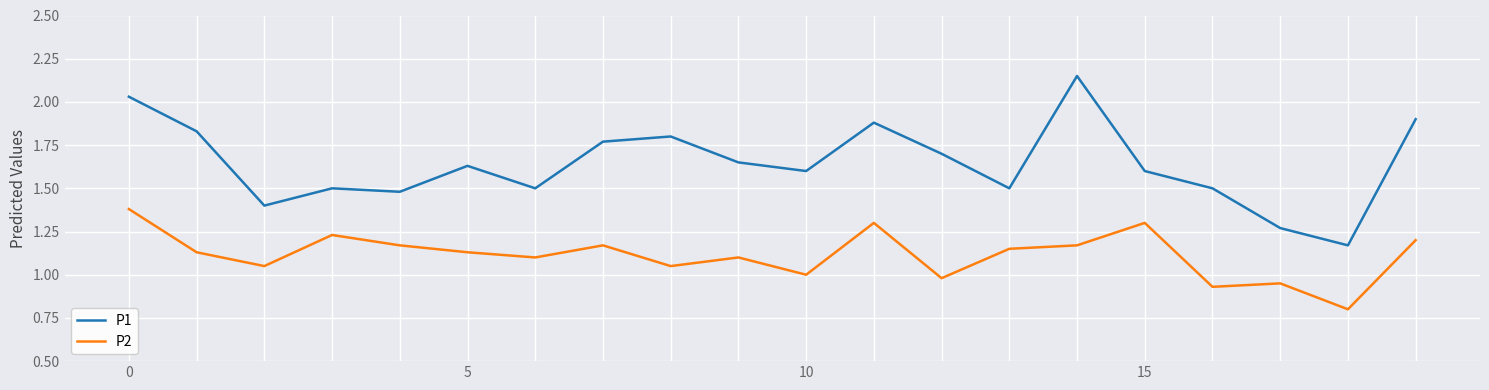

Which series has the largest range (max minus min)?

P1